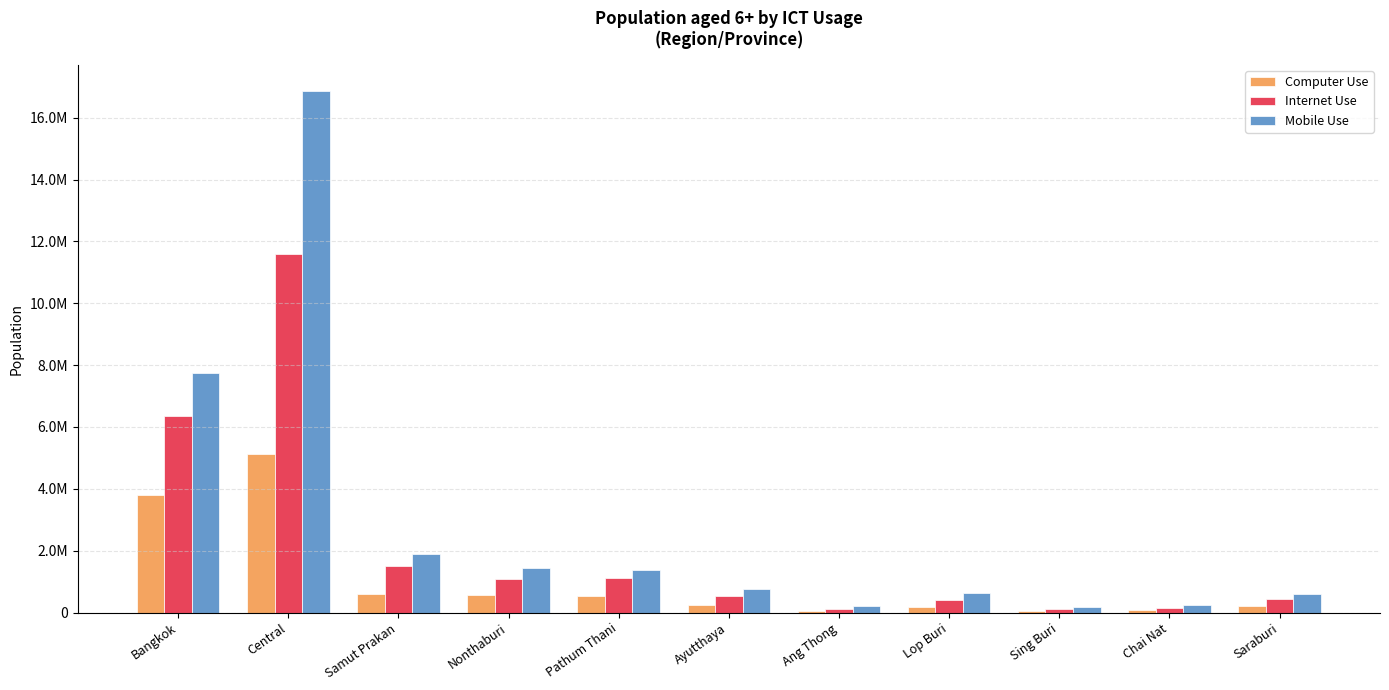

Rank the series by their average value, from highest to lowest.

Mobile Use, Internet Use, Computer Use